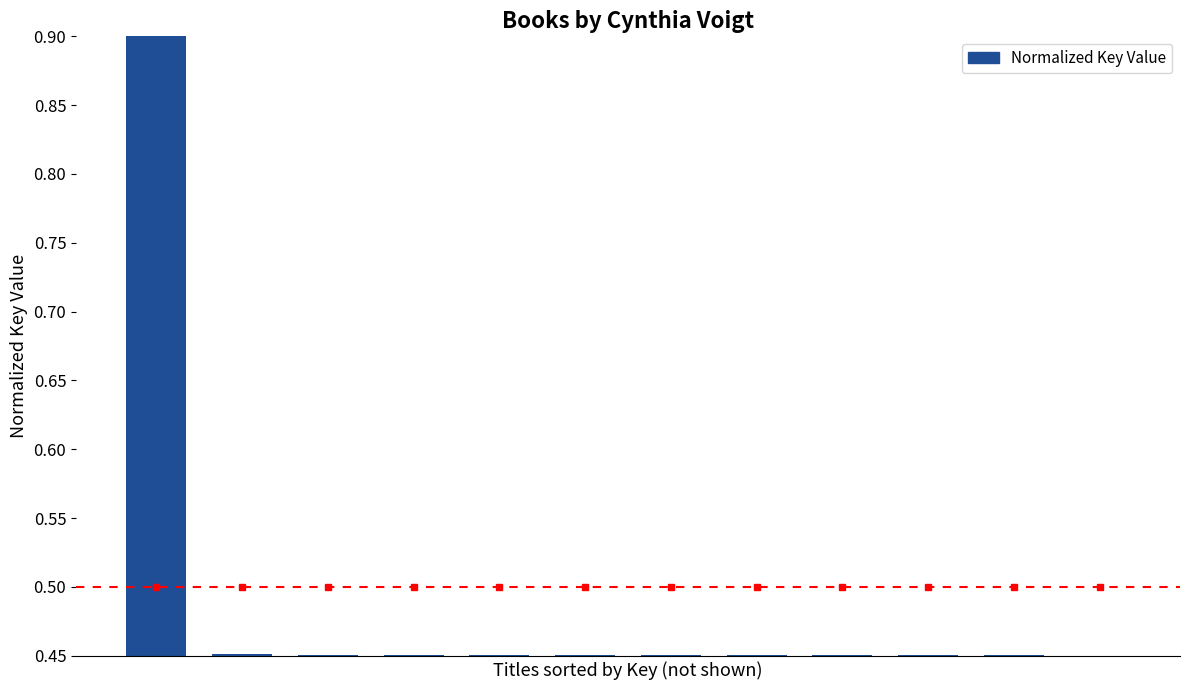

What is the maximum value shown in the chart?

0.9